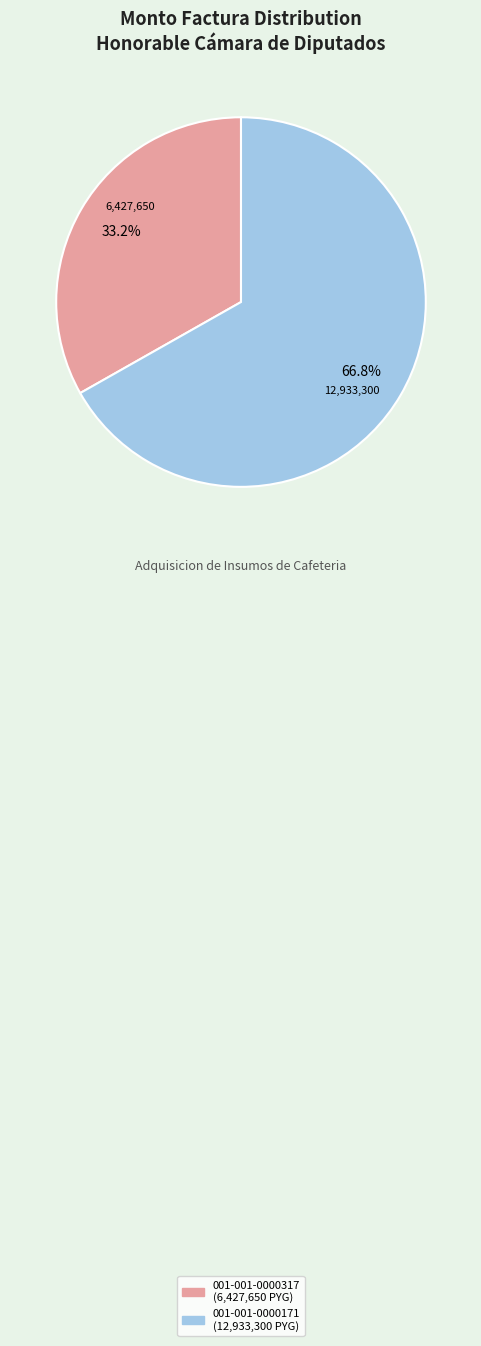

What portion of the pie excludes 001-001-0000171?

33.2%